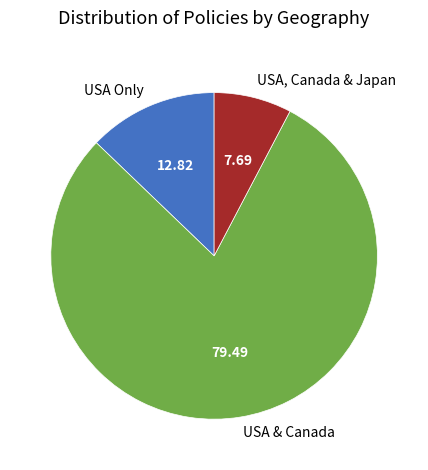

Which slice is the largest?

USA & Canada